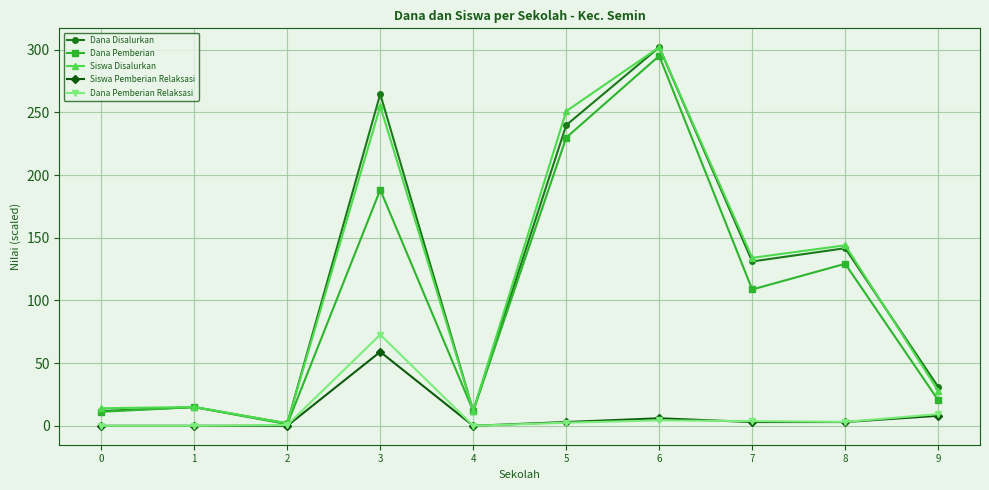

What is the value of the Siswa Pemberian Relaksasi point at the 6th from the left?

3.0